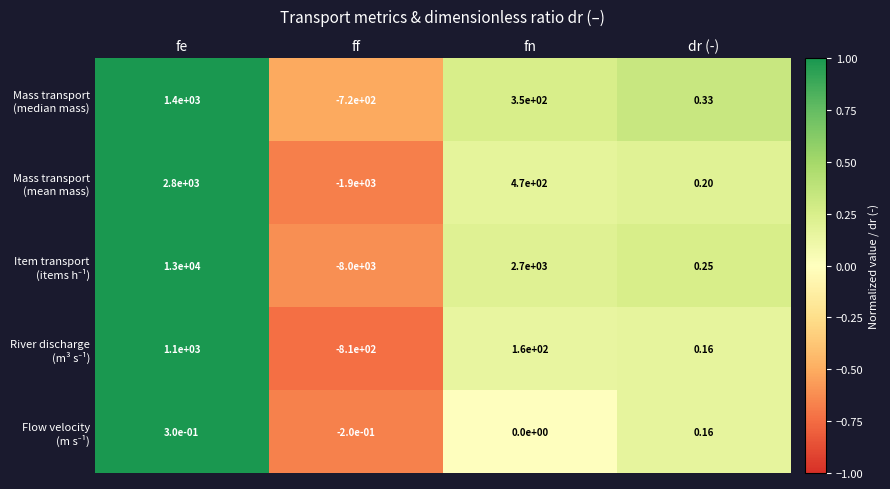

At which category is the sum across all series the highest?

fe